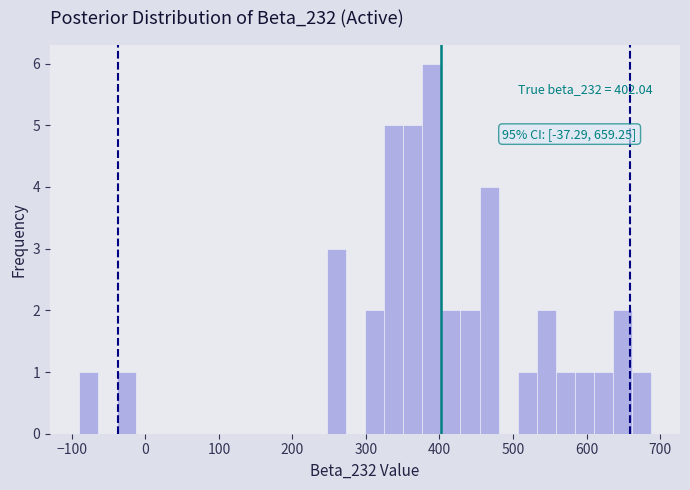

Around what value on the x-axis is the tallest bar? Give the approximate position of its centre, as read against the axis.

390